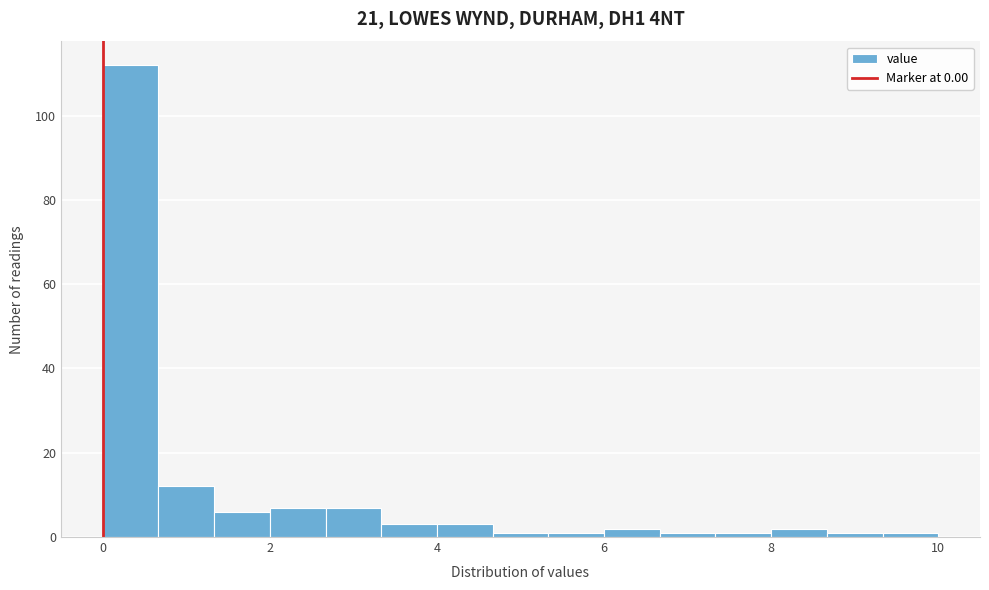

Read against the x-axis, roughly where is the centre of the tallest bar?

0.4